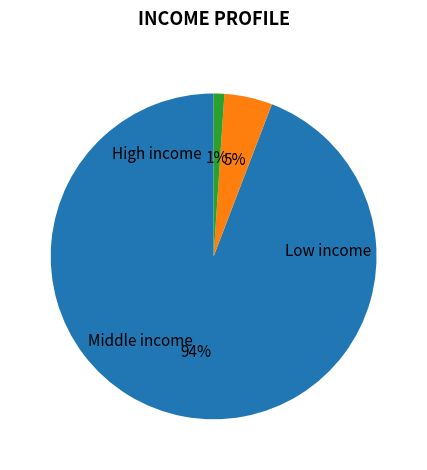

Is there a majority slice in this chart?

Yes